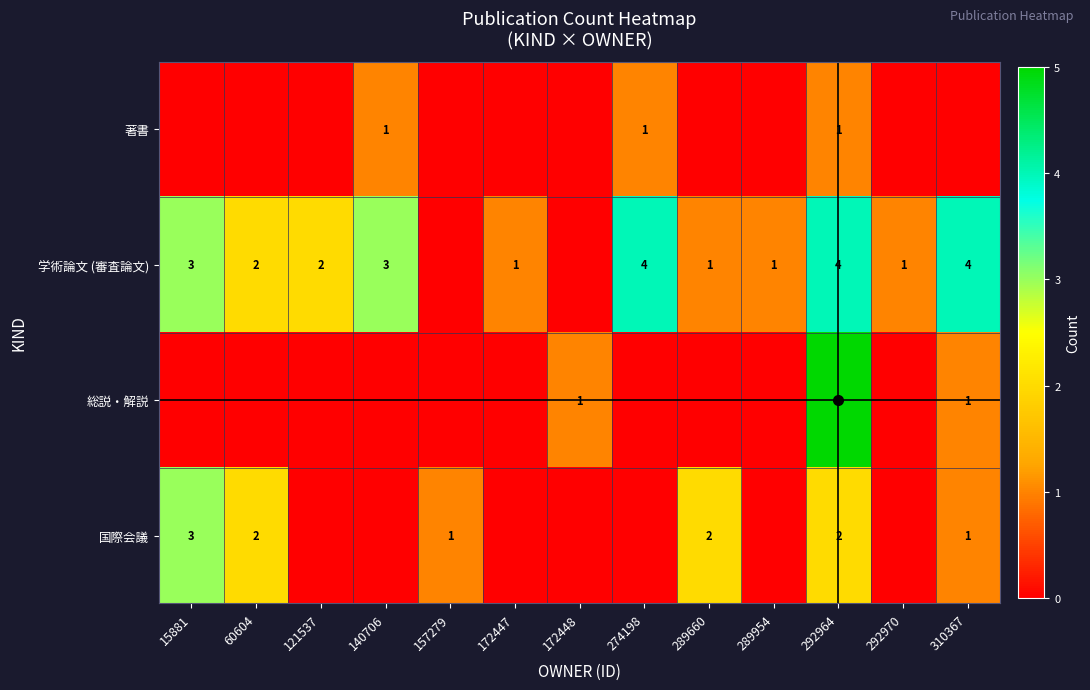

The value of 学術論文 (審査論文) at 121537 is 2. True or false?

True